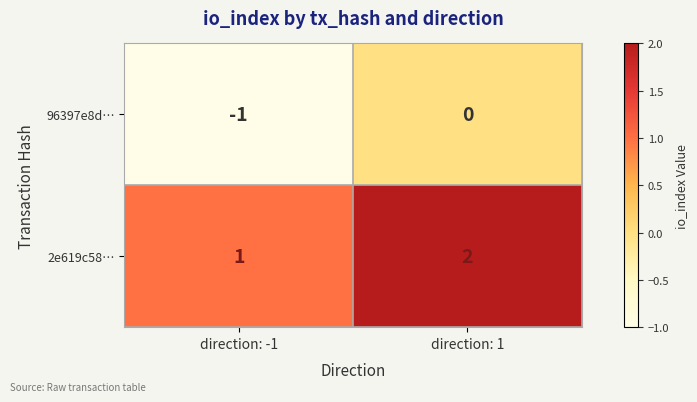

Rank the series at direction: 1 from lowest to highest value.

96397e8d…, 2e619c58…